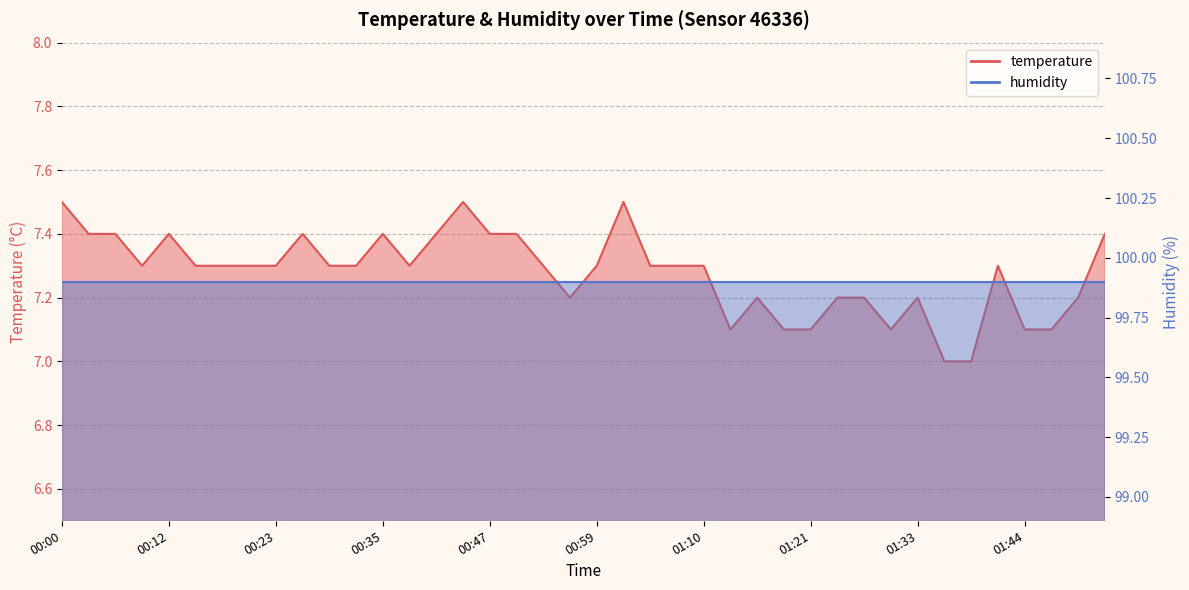

List the labels in order of value, largest first.

00:00, 00:44, 01:01, 00:03, 00:06, 00:12, 00:27, 00:35, 00:41, 00:47, 00:50, 01:53, 00:09, 00:14, 00:17, 00:20, 00:23, 00:30, 00:32, 00:38, 00:53, 00:59, 01:04, 01:07, 01:10, 01:41, 00:56, 01:16, 01:24, 01:27, 01:33, 01:50, 01:13, 01:19, 01:21, 01:30, 01:44, 01:47, 01:36, 01:38